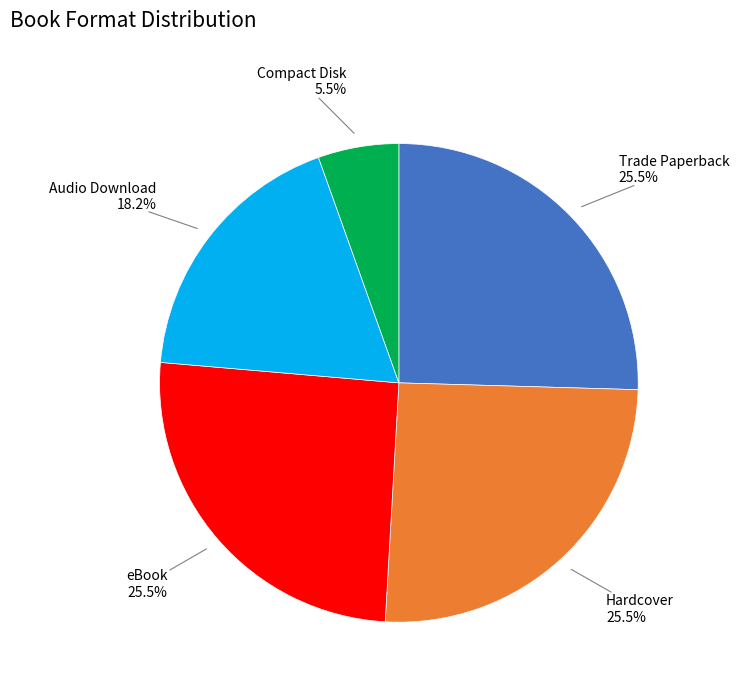

Is there any slice that represents more than half of the pie?

No